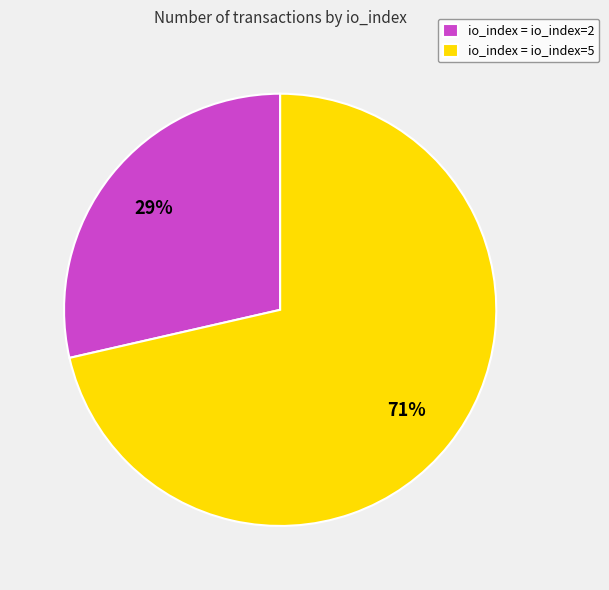

To the nearest percent, what is the combined percentage of io_index = io_index=5 and io_index = io_index=2?

100%